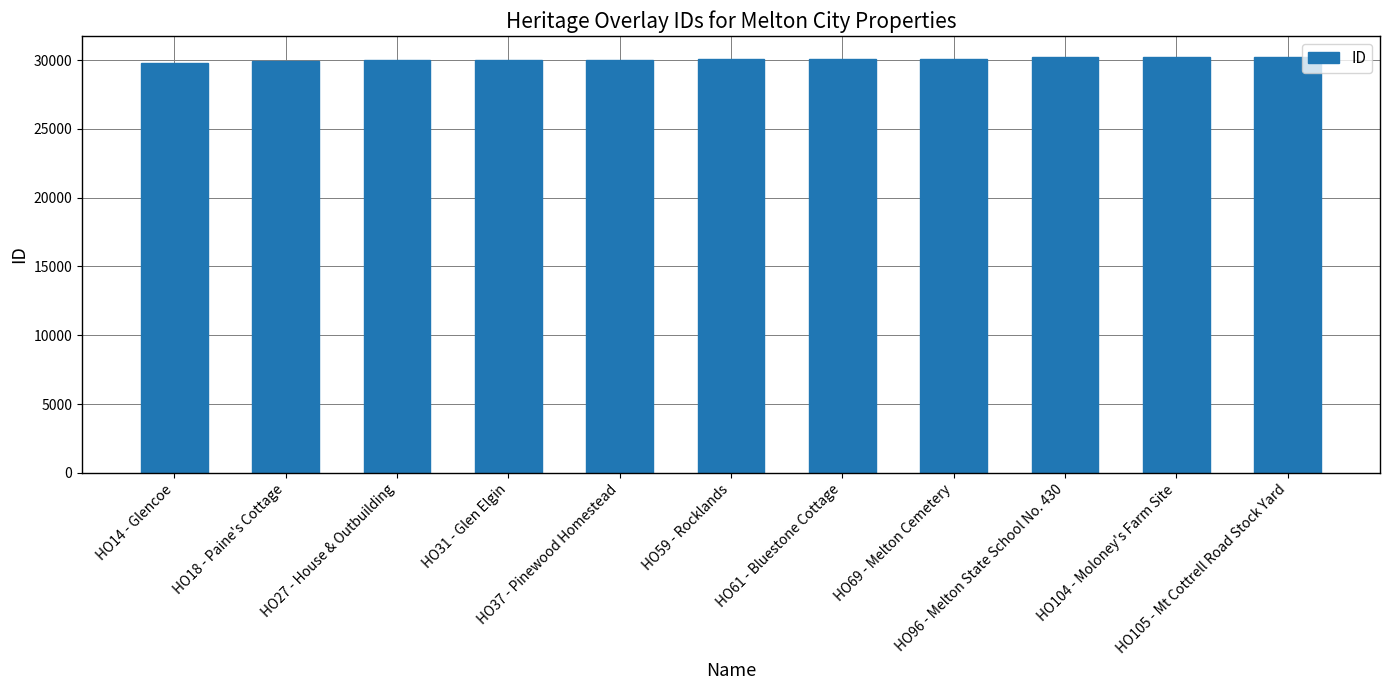

Count the number of categories in the chart.

11